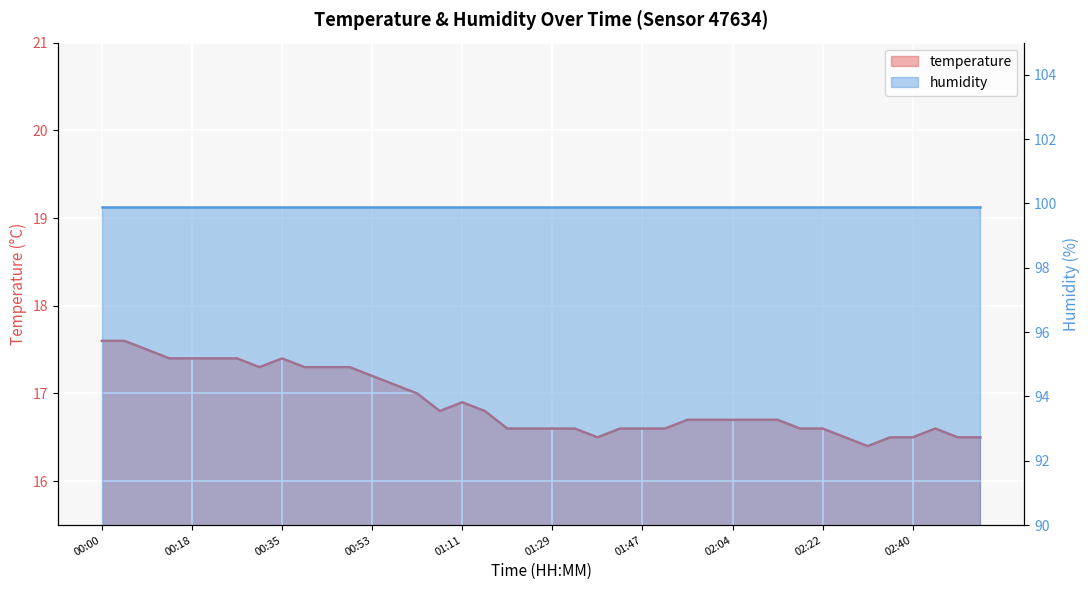

What is the sum of the values at 02:49 and 00:18?

33.9